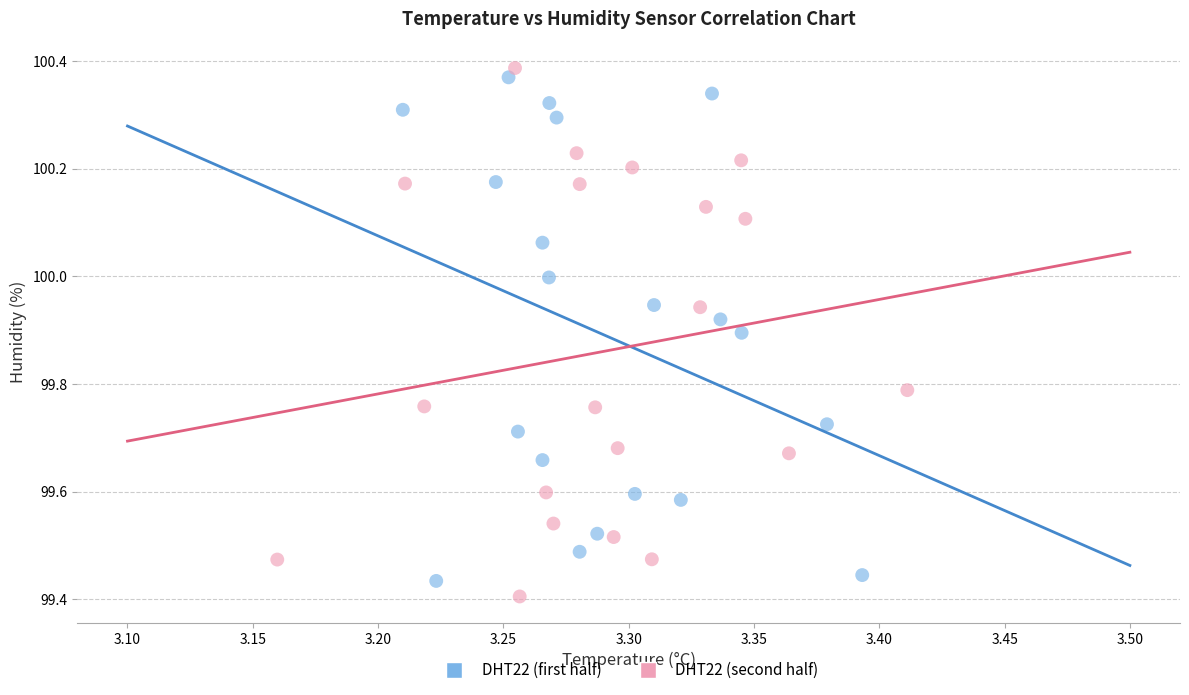

What are all the series names shown in the legend?

DHT22 (first half), DHT22 (second half)